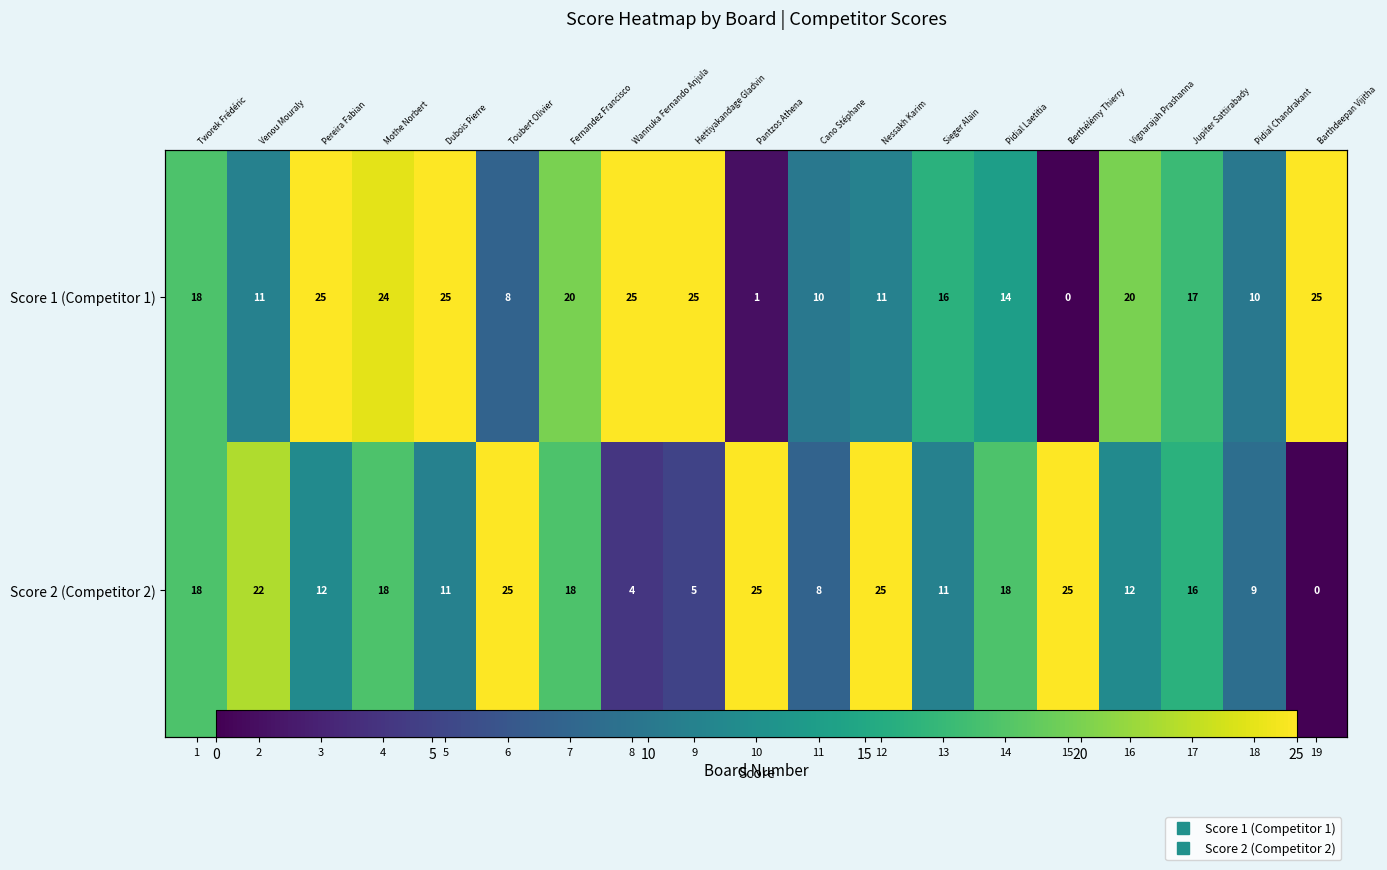

Which series has the largest total across all categories?

Score 1 (Competitor 1)